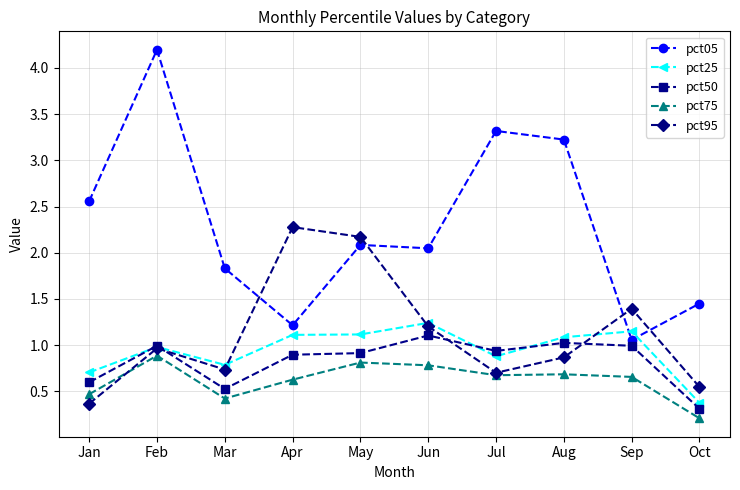

Which series ends up on top after the final intersection of pct95 and pct25?

pct95